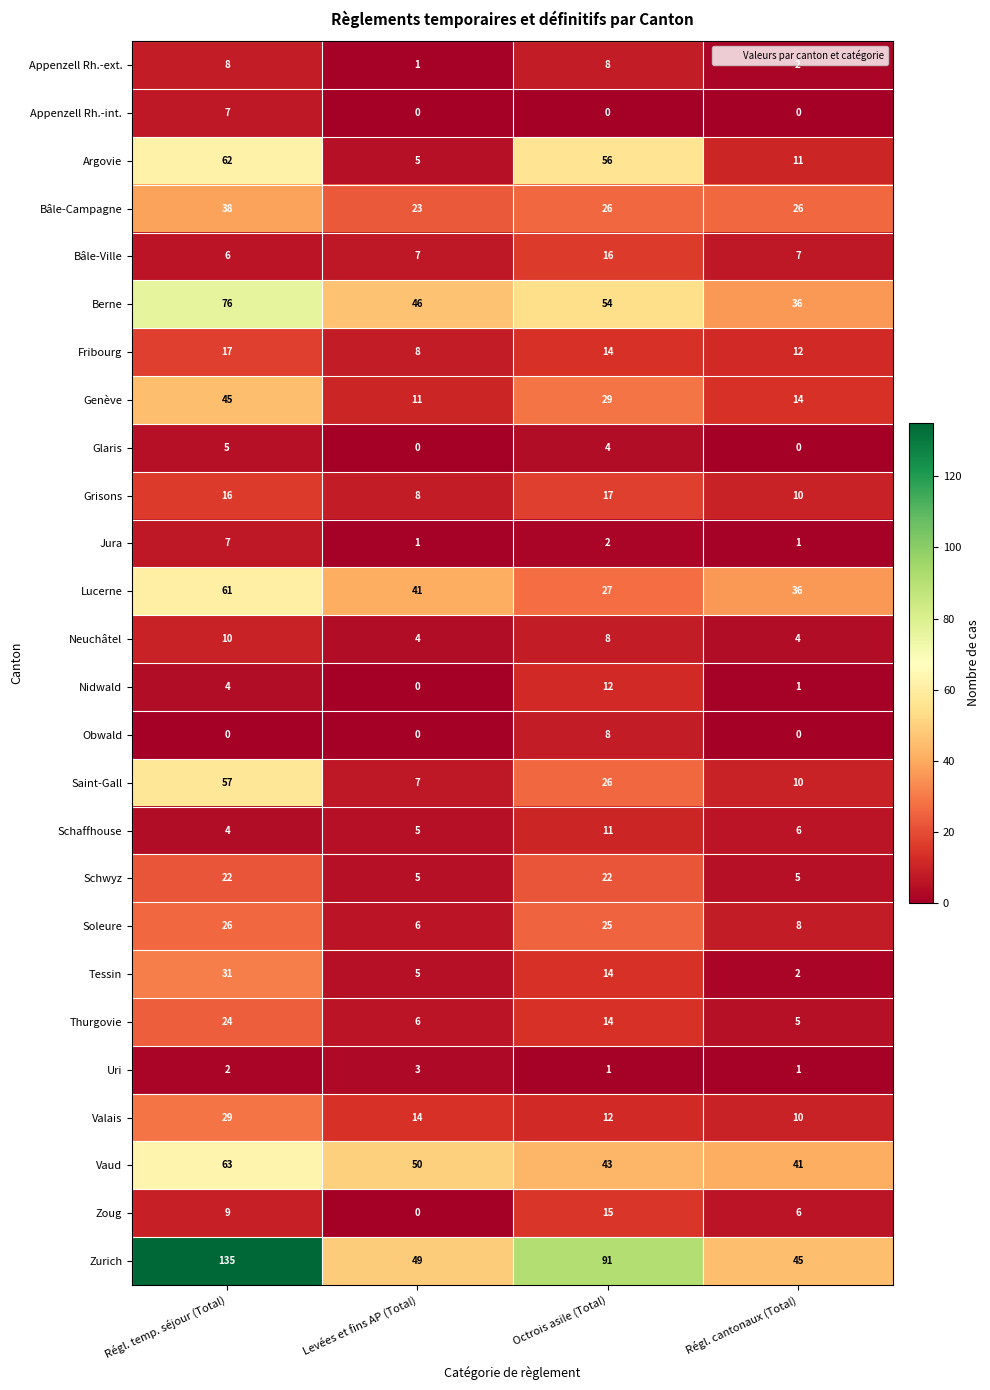

What is the difference between the maximum and minimum values in the Soleure series?

20